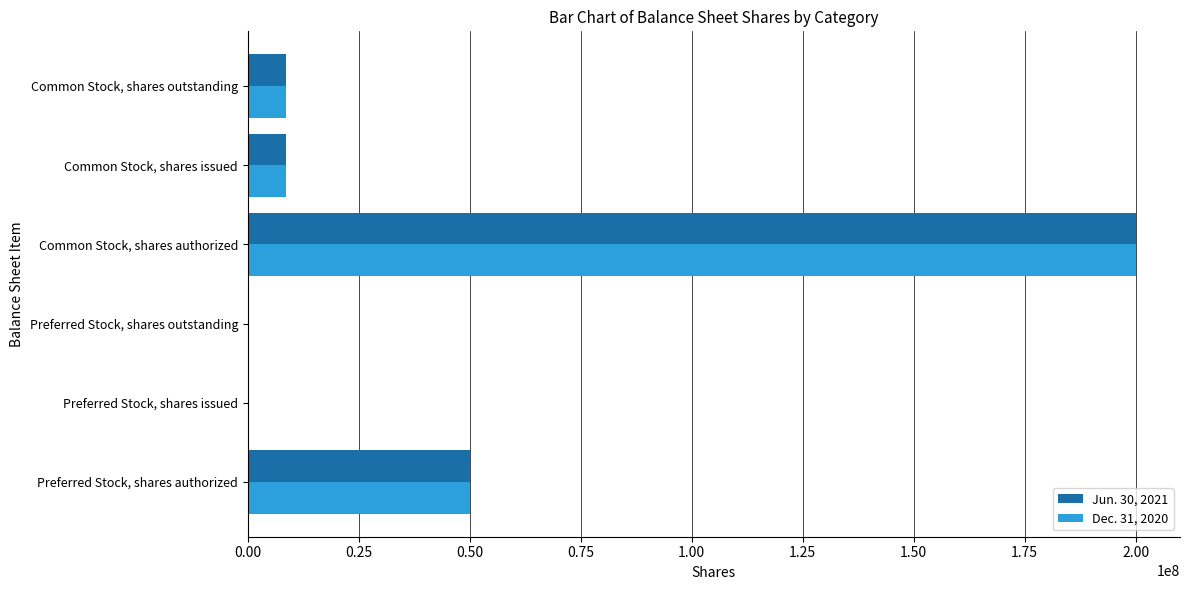

What is the greatest value displayed?

200000000